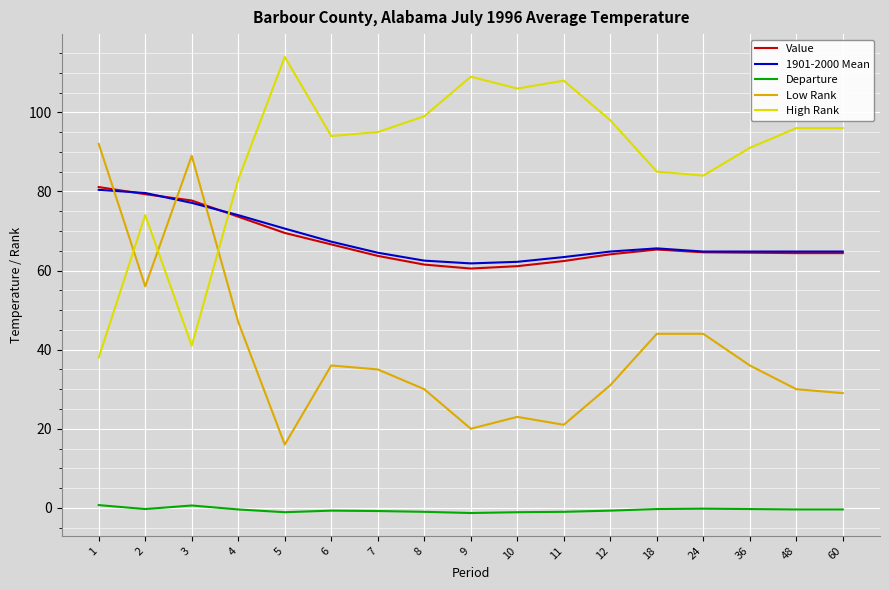

True or false: 1901-2000 Mean has a value of 109.7 at 7.

False